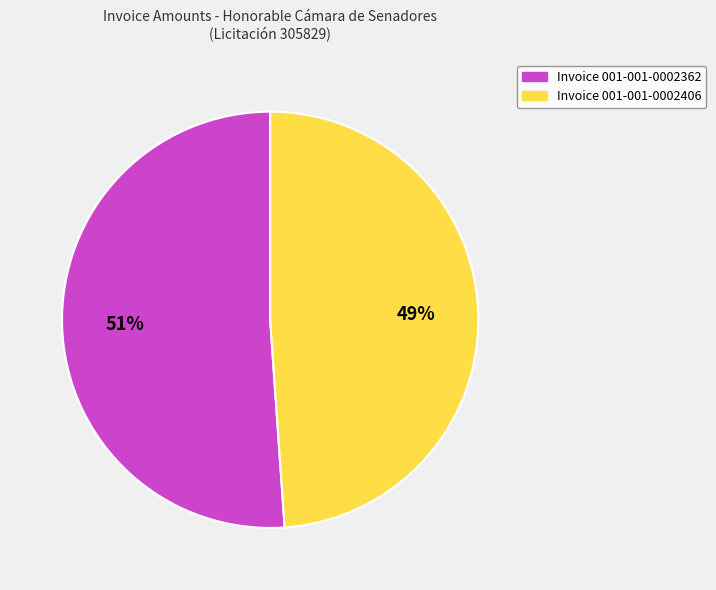

To the nearest percent, what is the difference between the largest and smallest slice percentages?

2%